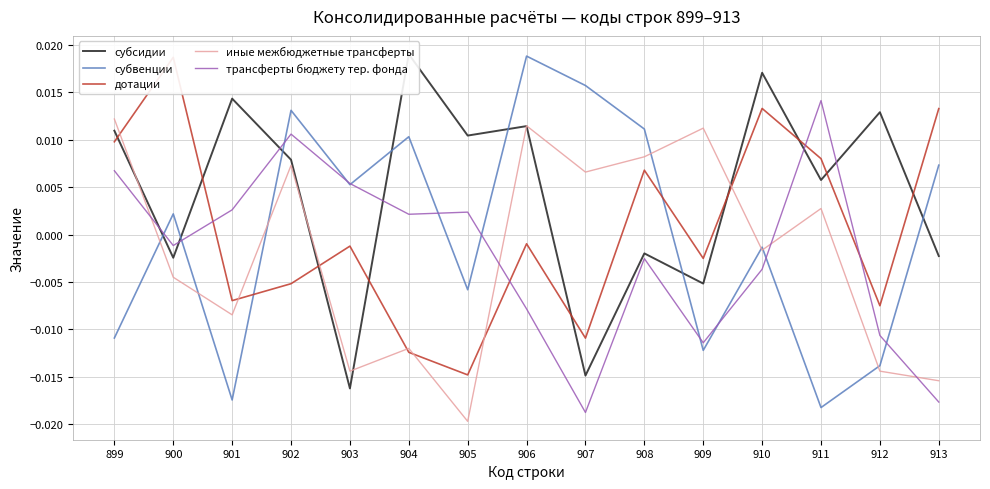

List the series in order of their peak value, highest first.

субсидии, субвенции, дотации, трансферты бюджету тер. фонда, иные межбюджетные трансферты